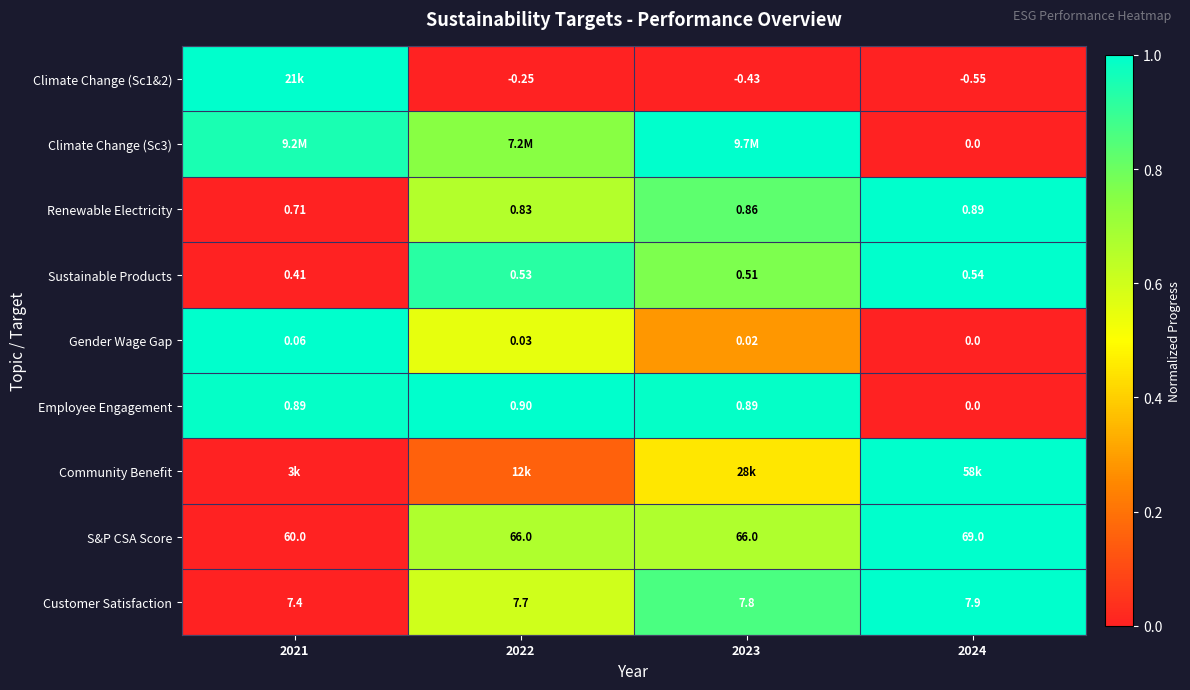

Is the value of Gender Wage Gap at 2024 greater than the value of S&P CSA Score at 2024?

No